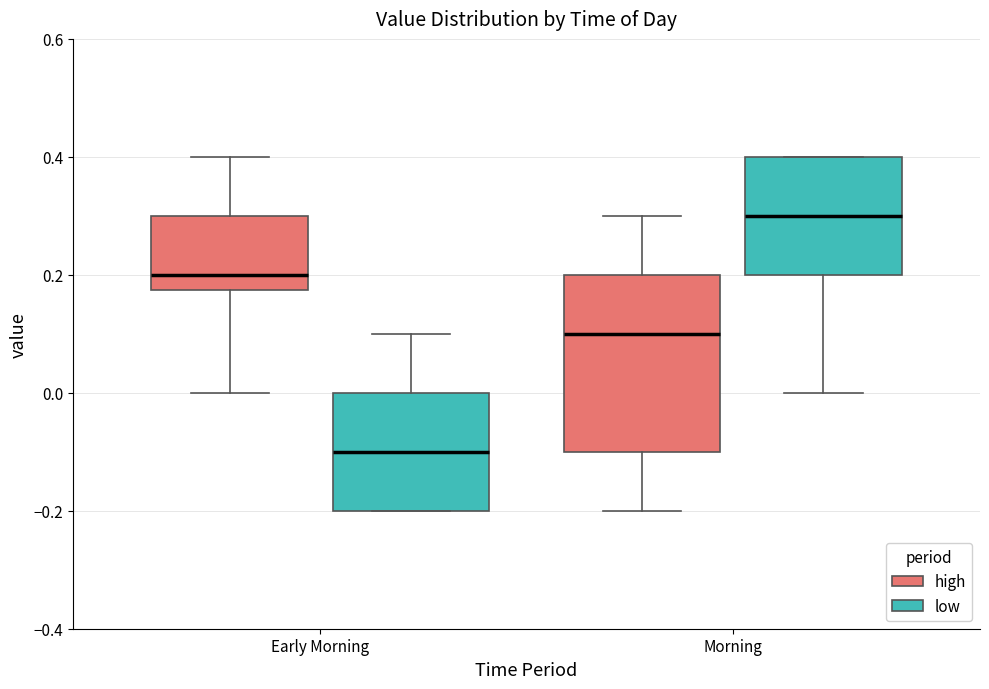

Reading left to right, transcribe this box plot: for each box, give where its median line is, the range the box spans, and where its two whiskers end, as read against the y-axis. The values are not printed on the chart, so give them approximately, as read against the axis.

Early Morning (high): median 0.20, box 0.18 to 0.30, whiskers 0.00 to 0.40
Early Morning (low): median -0.10, box -0.20 to 0.00, whiskers -0.20 to 0.10
Morning (high): median 0.10, box -0.10 to 0.20, whiskers -0.20 to 0.30
Morning (low): median 0.30, box 0.20 to 0.40, whiskers 0.00 to 0.40